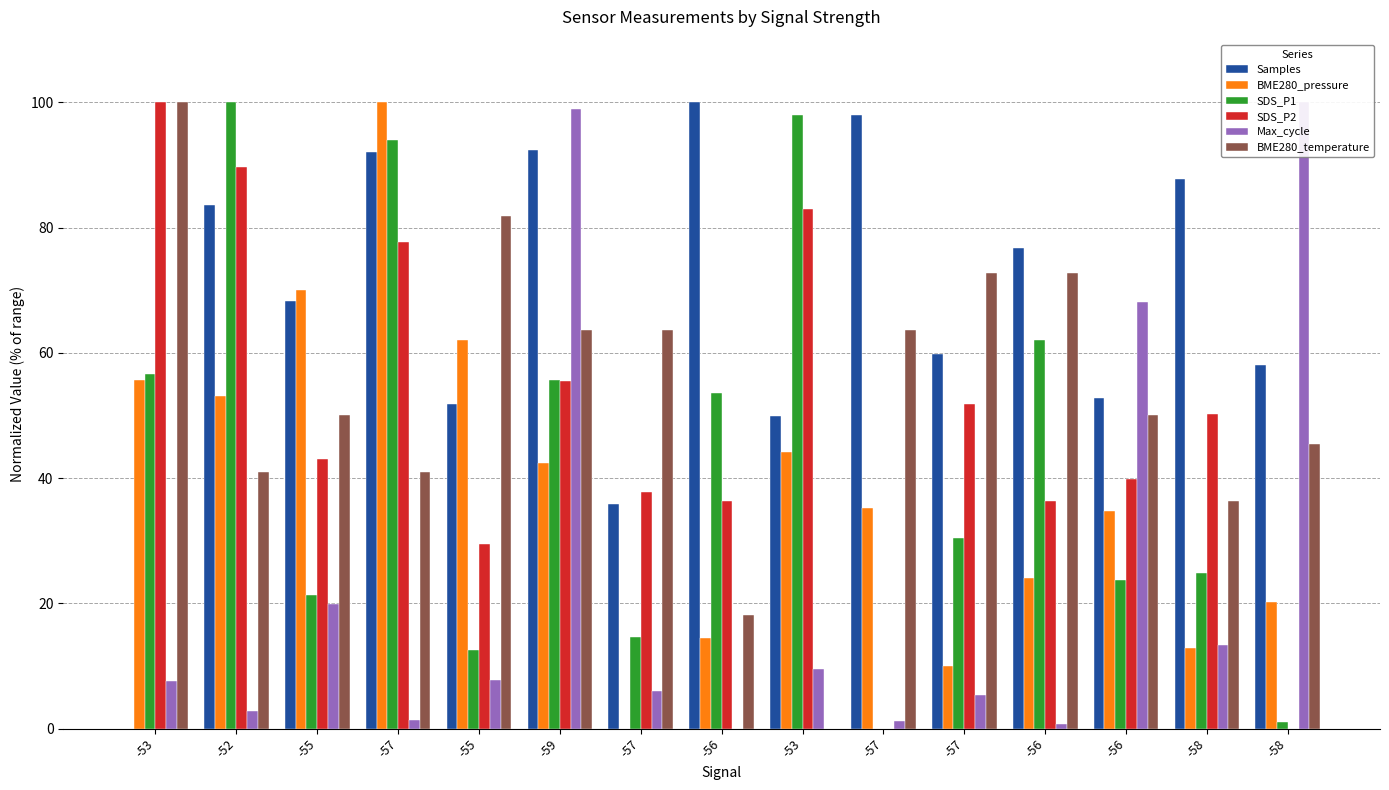

Reading right to left, list all the values displayed in this chart.

Samples: 58.0	87.7	52.8	76.7	59.8	98.0	49.9	100.0	35.9	92.4	51.9	92.0	68.2	83.6	0.0
BME280_pressure: 20.3	12.8	34.7	24.0	9.9	35.3	44.2	14.5	0.0	42.4	62.0	100.0	70.0	53.2	55.6
SDS_P1: 1.0	24.8	23.8	62.0	30.5	0.0	98.0	53.6	14.6	55.6	12.6	93.9	21.3	100.0	56.6
SDS_P2: 0.0	50.3	39.9	36.3	51.8	0.0	82.9	36.3	37.8	55.4	29.5	77.7	43.0	89.6	100.0
Max_cycle: 100.0	13.3	68.2	0.7	5.4	1.2	9.4	0.0	5.9	99.0	7.7	1.4	19.9	2.8	7.5
BME280_temperature: 45.5	36.4	50.0	72.7	72.7	63.6	0.0	18.2	63.6	63.6	81.8	40.9	50.0	40.9	100.0